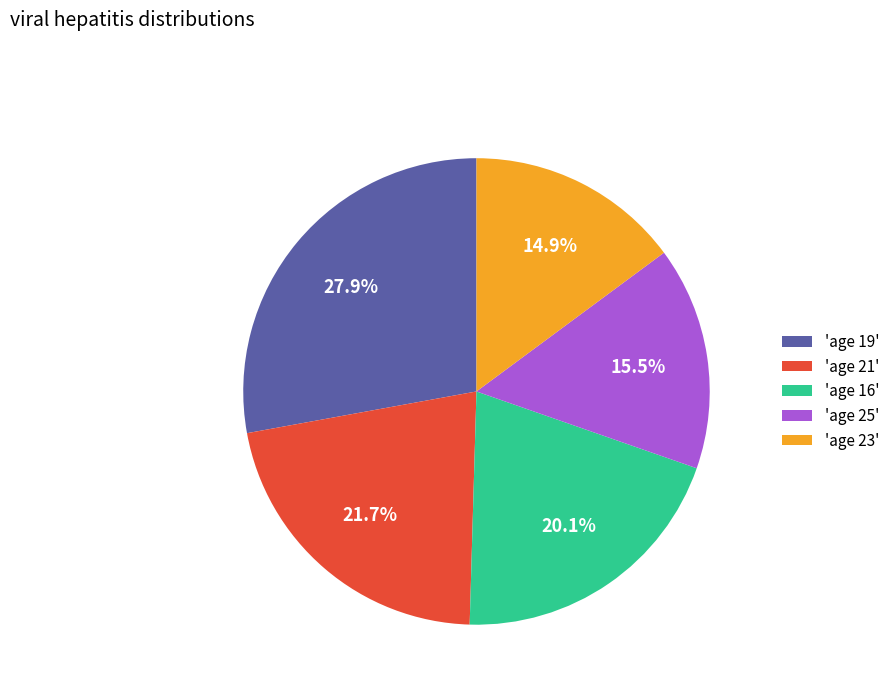

Count the number of slices in the pie.

5